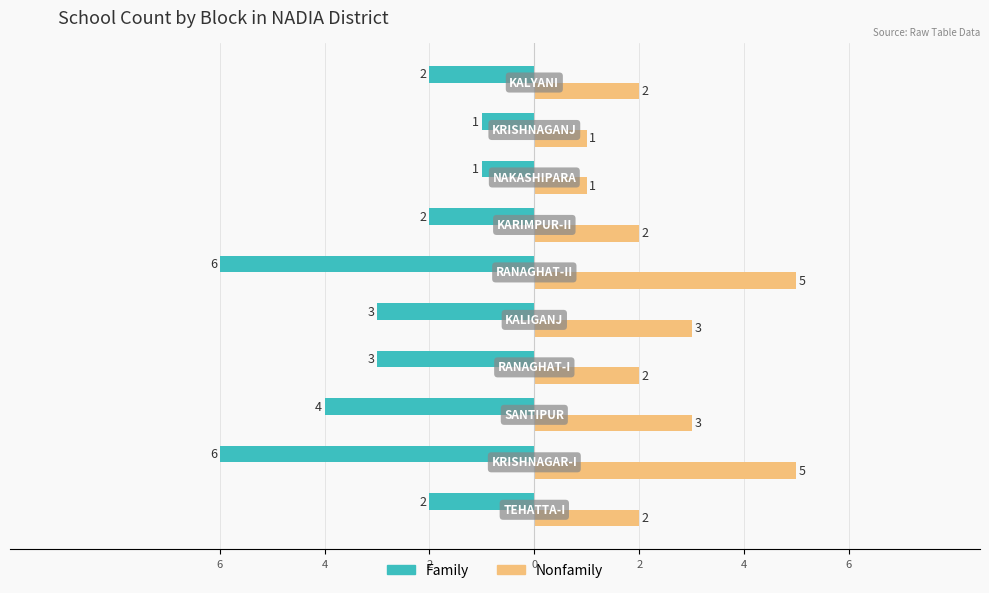

What are all the series names shown in the legend?

Family, Nonfamily